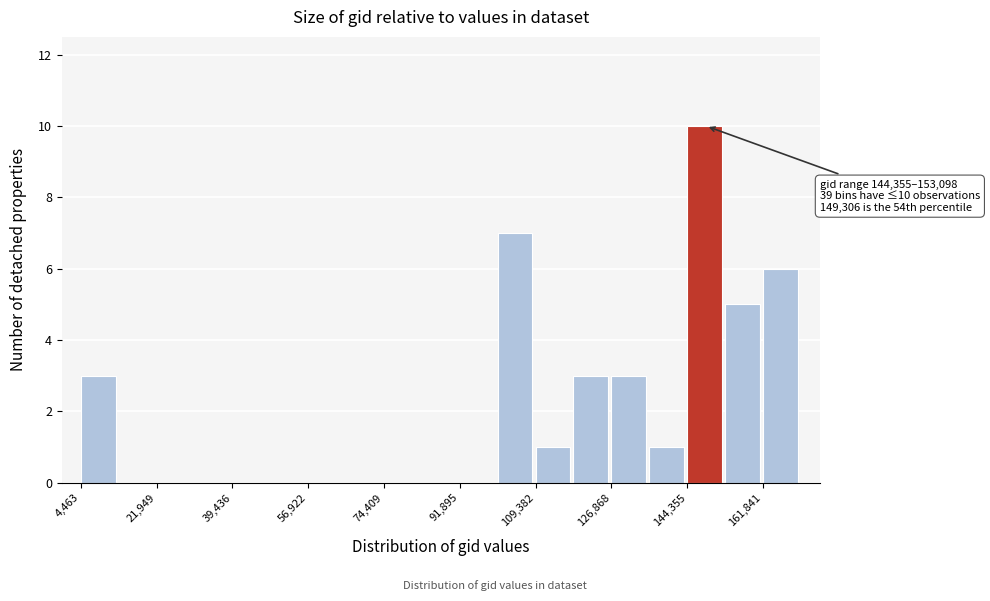

Which range on the x-axis has the tallest bar?

144000 to 154000